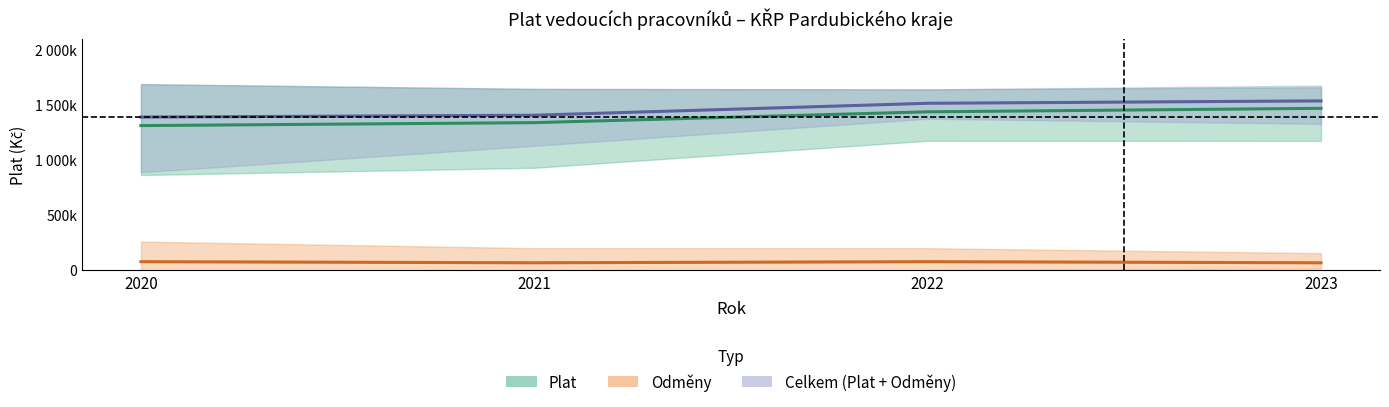

How many values in the Celkem – průměr series exceed 1516716?

2